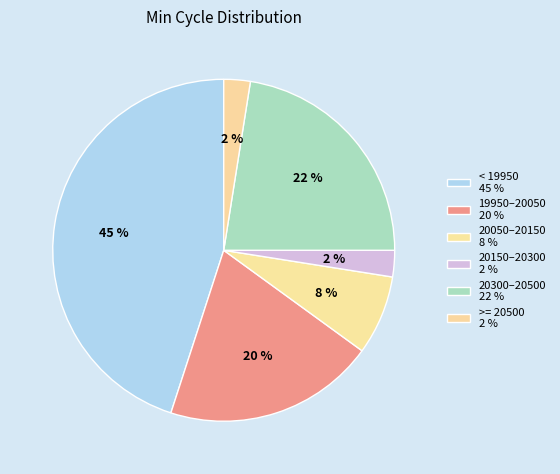

How many slices are in this pie chart?

6